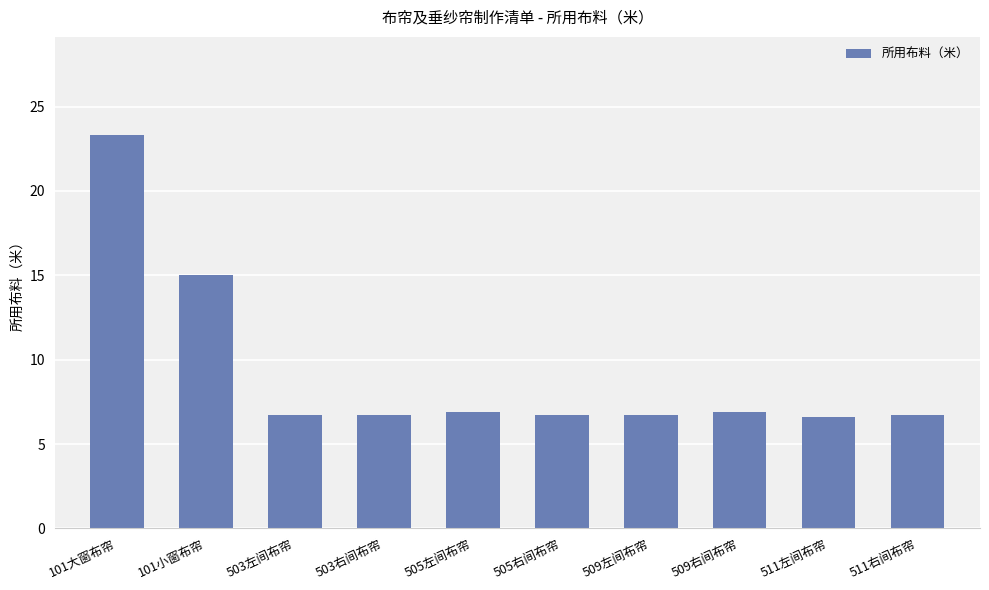

What is the sum of the values at 101小窗布帘 and 505左间布帘?

21.9